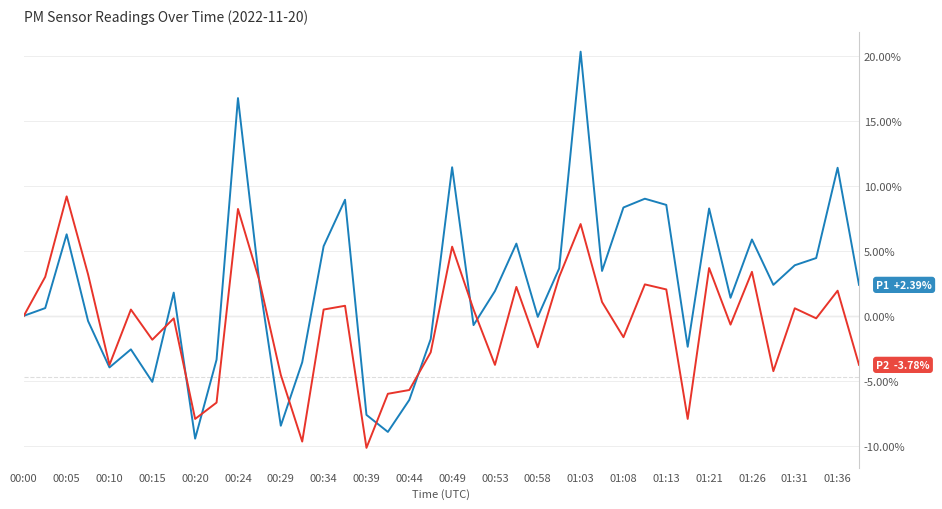

What is the minimum value shown in the chart?

-10.2